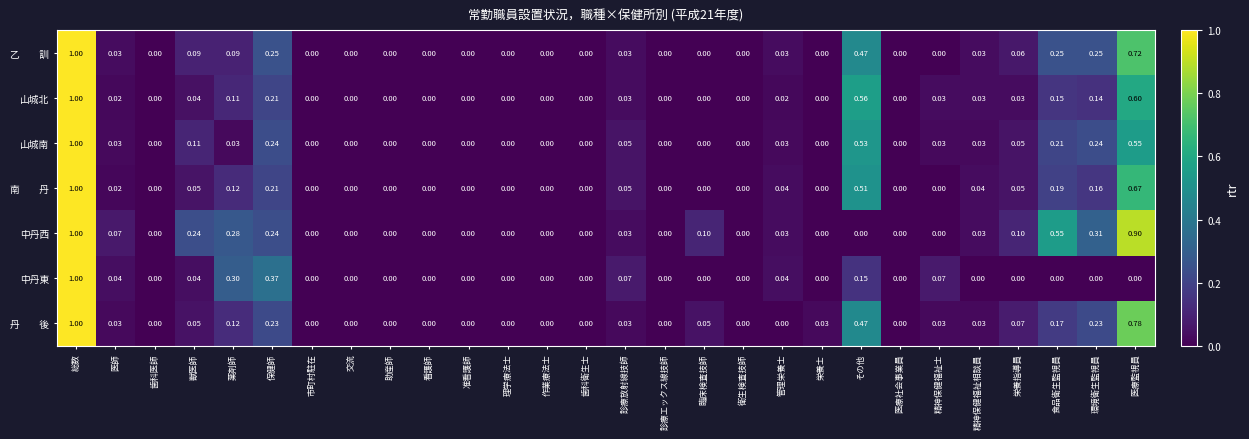

Which series changed the most between 歯科医師 and 臨床検査技師?

中丹西